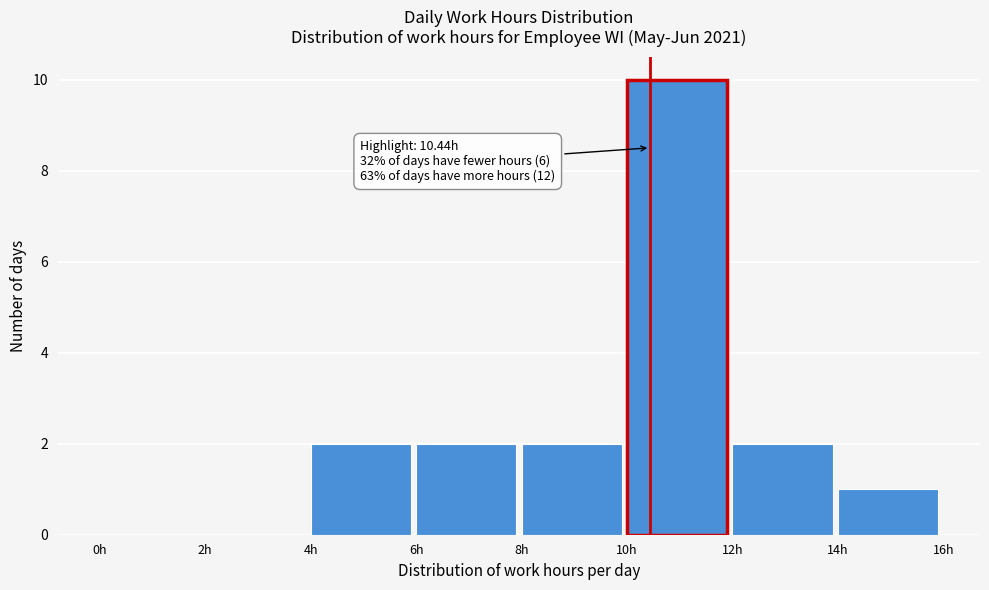

Over which range of the x-axis is the bar tallest?

10 to 12